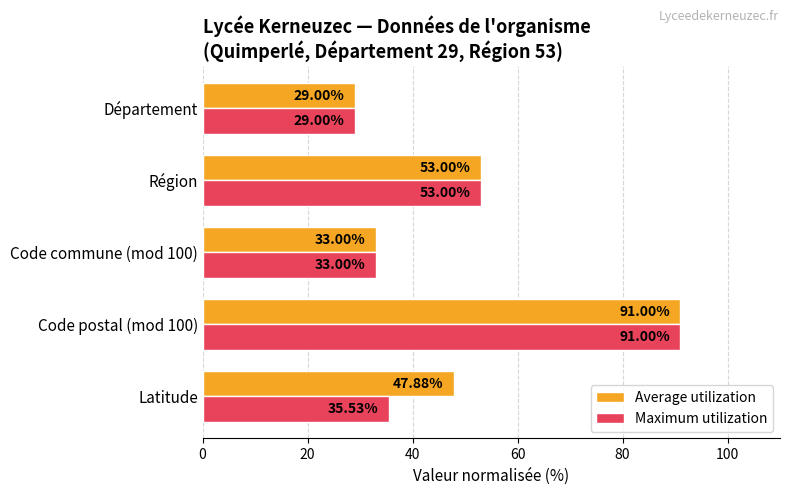

What is the minimum value for Maximum utilization?

29.0